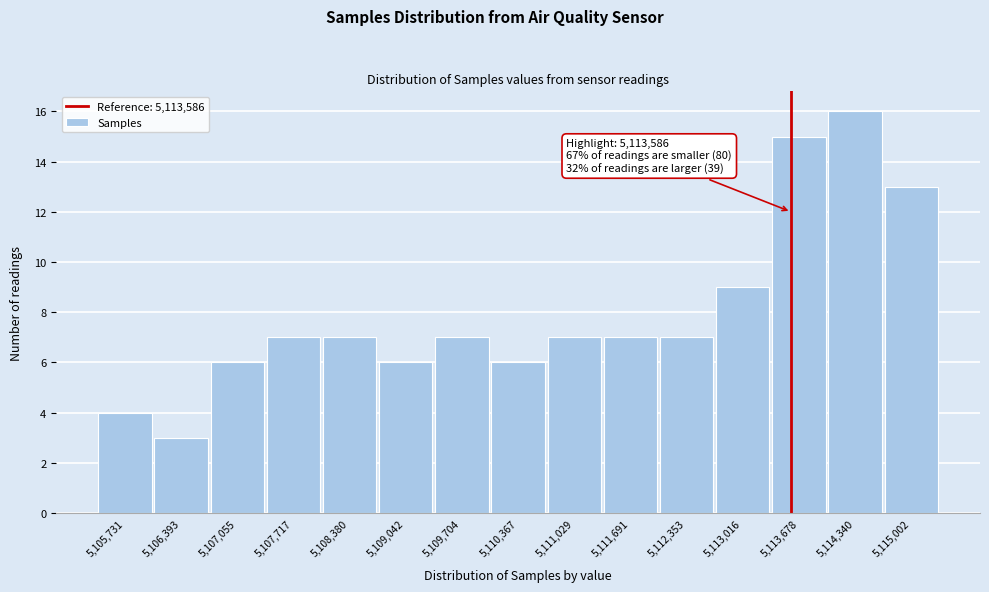

Over which range of the x-axis is the bar tallest?

5114000 to 5114700